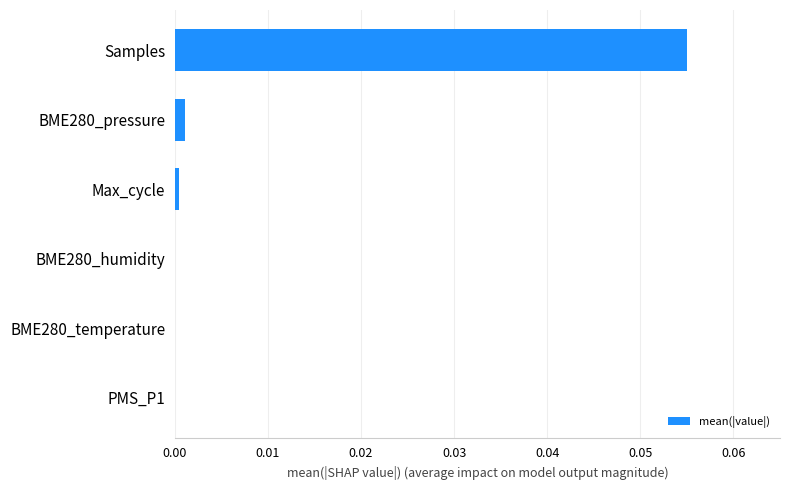

Which has a higher value, Samples or BME280_humidity?

Samples